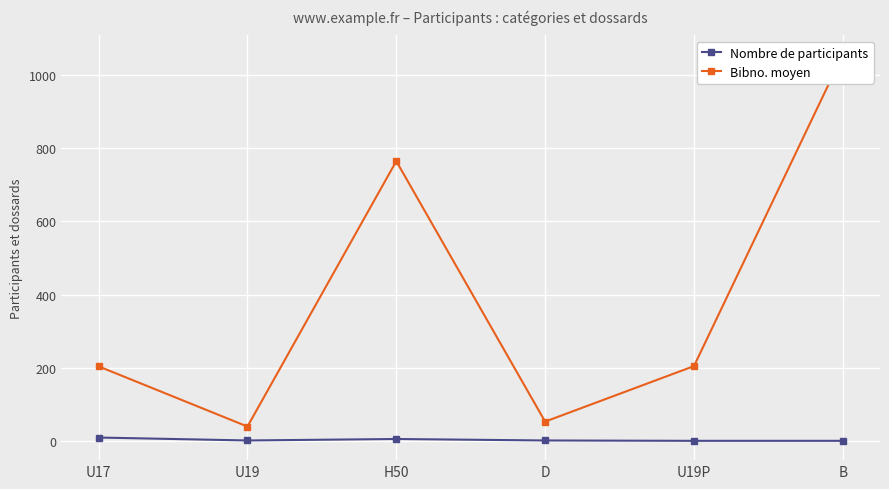

Reading left to right, what are all the values shown in this chart?

Nombre de participants: U17=10.0	U19=2.0	H50=6.0	D=2.0	U19P=1.0	B=1.0
Bibno. moyen: U17=204.3	U19=40.0	H50=764.5	D=53.5	U19P=205.0	B=1055.0